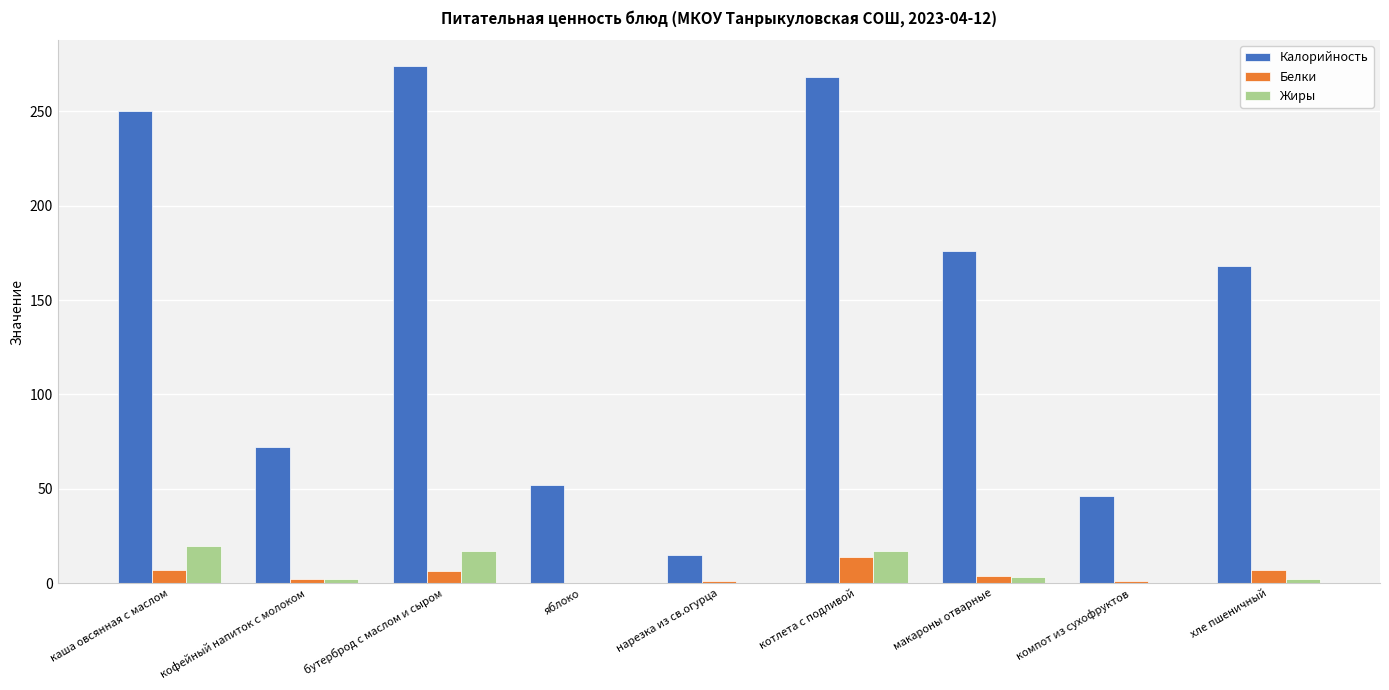

Count the number of categories in the chart.

9